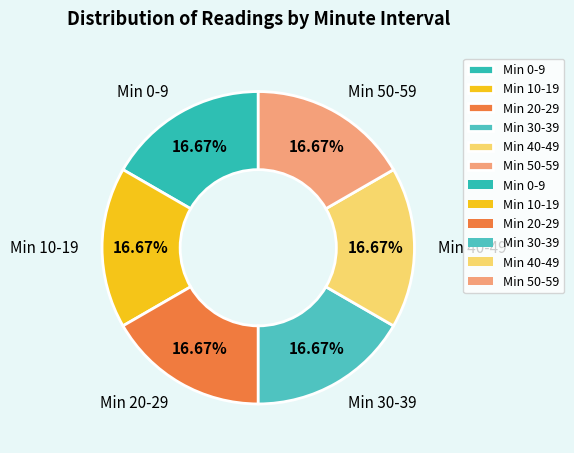

Is the sum of Min 0-9 and Min 10-19 greater than half?

No